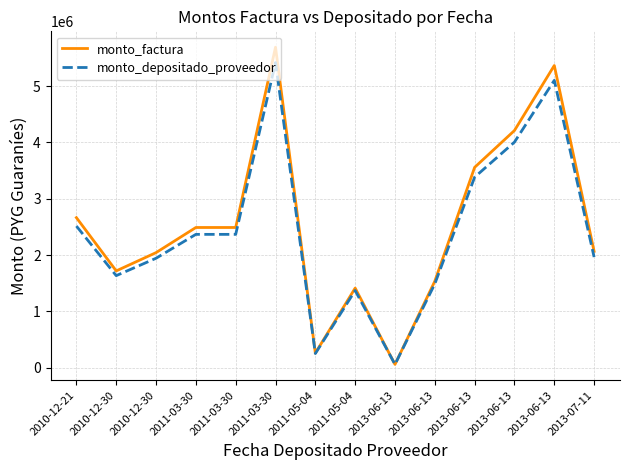

Rank the series at 2013-06-13 from highest to lowest value.

monto_factura, monto_depositado_proveedor